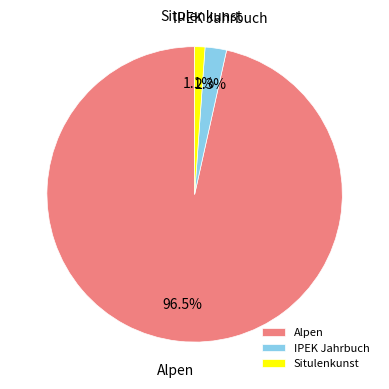

To the nearest percent, what is the average slice percentage?

33%